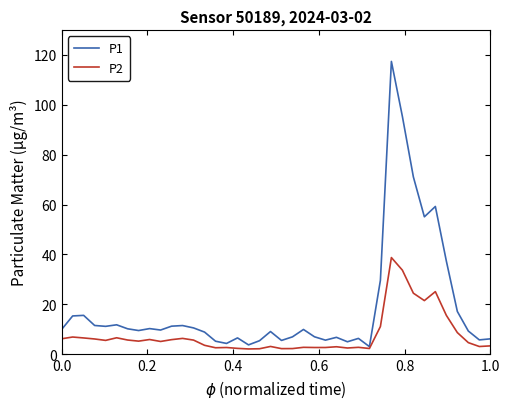

List the series in order of their peak value, lowest first.

P2, P1